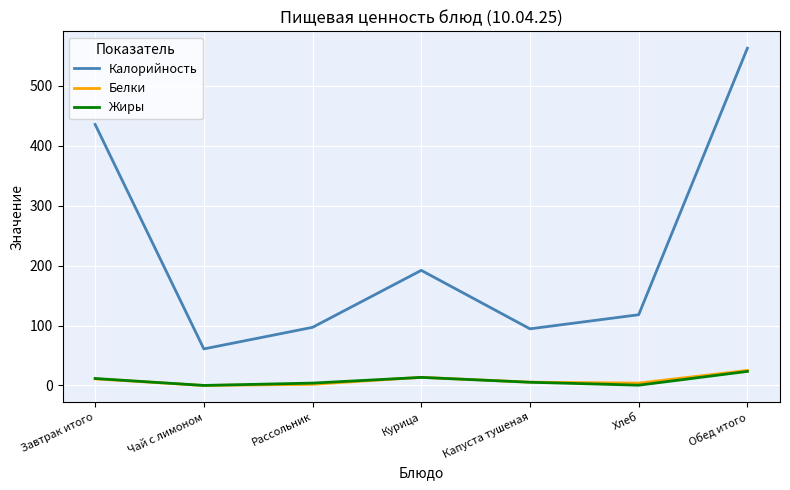

True or false: Белки has a value of 0.0 at Чай с лимоном.

True